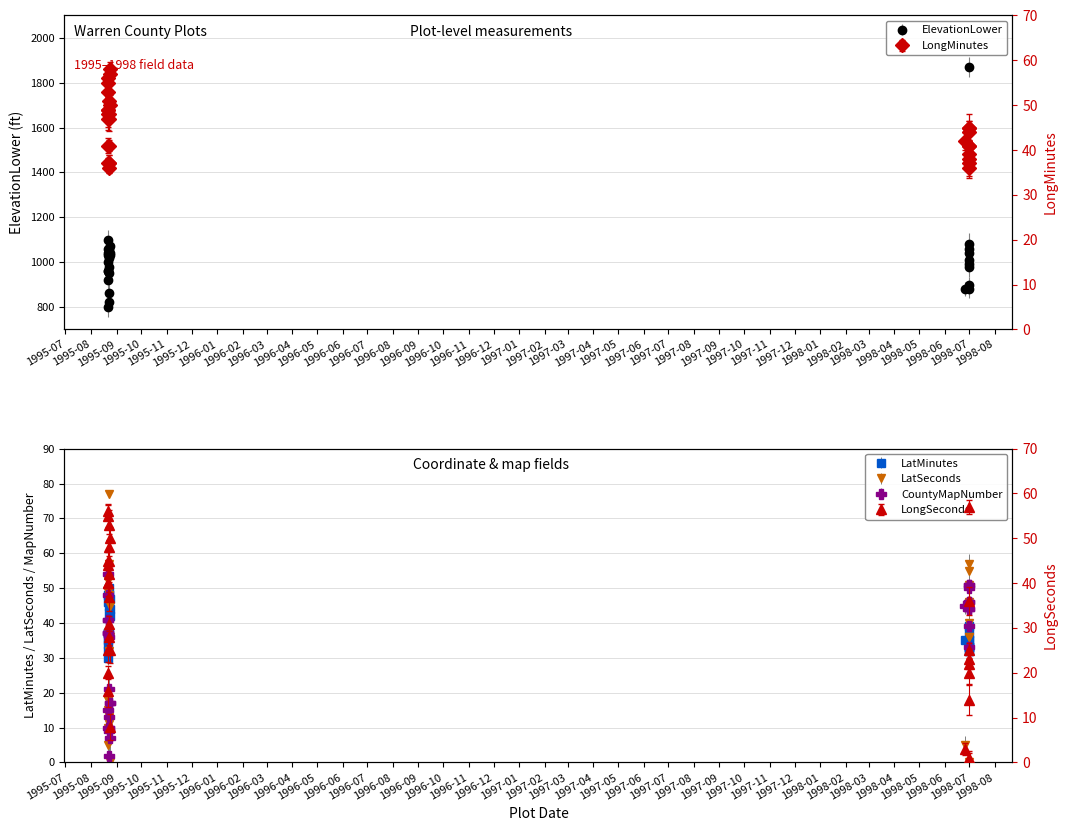

Where is the first local maximum for LongMinutes?

1995-08-21